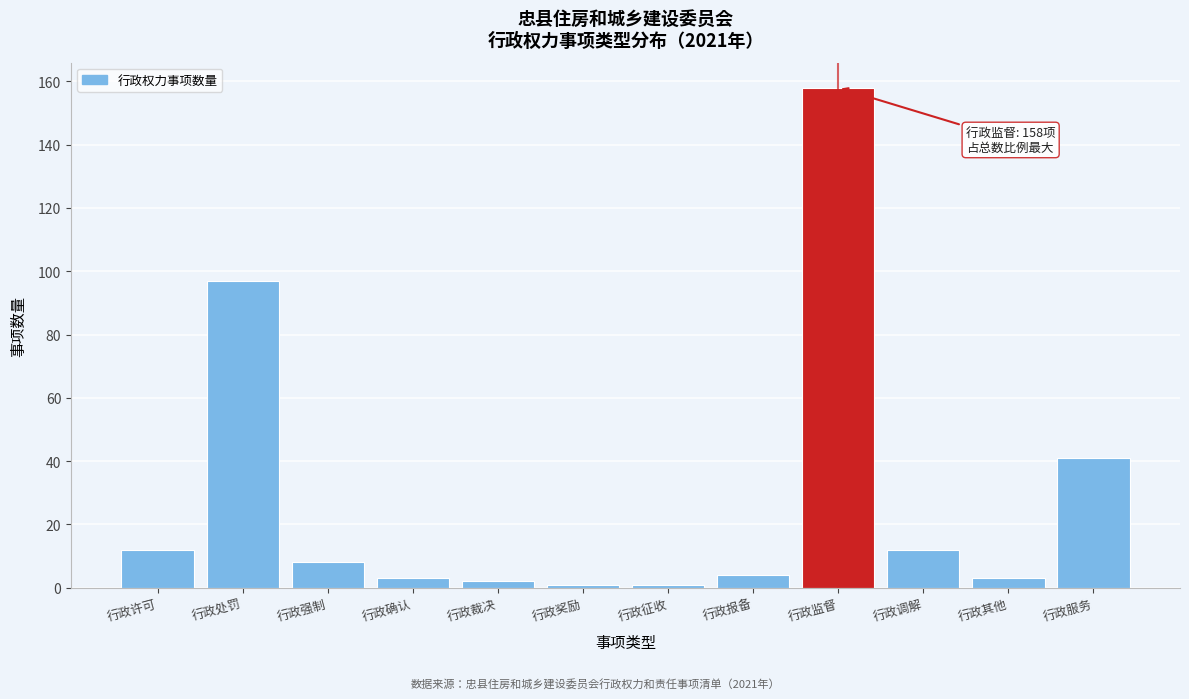

Reading left to right, list all the values displayed in this chart.

12	97	8	3	2	1	1	4	158	12	3	41